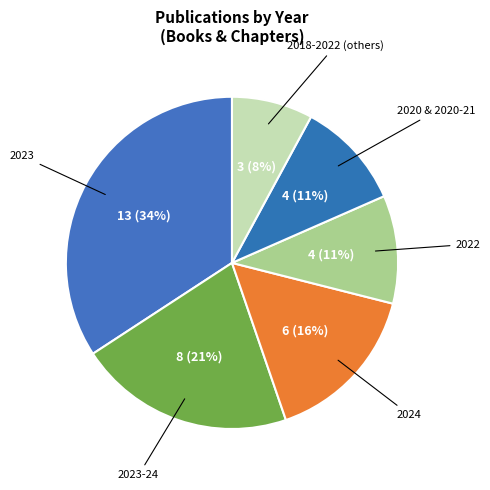

Which category has the biggest portion of the pie?

2023